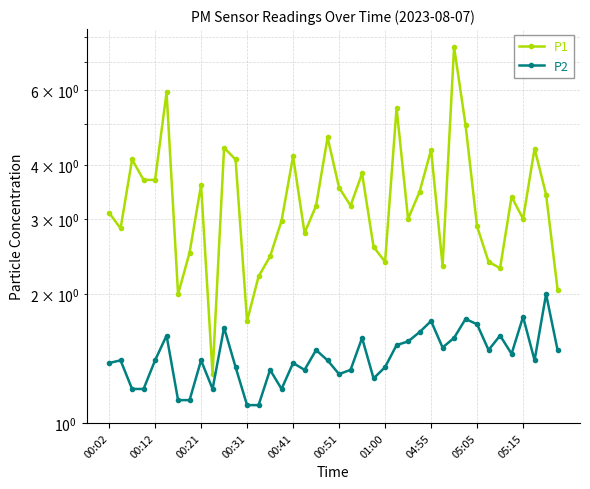

At which category is the sum across all series the highest?

30